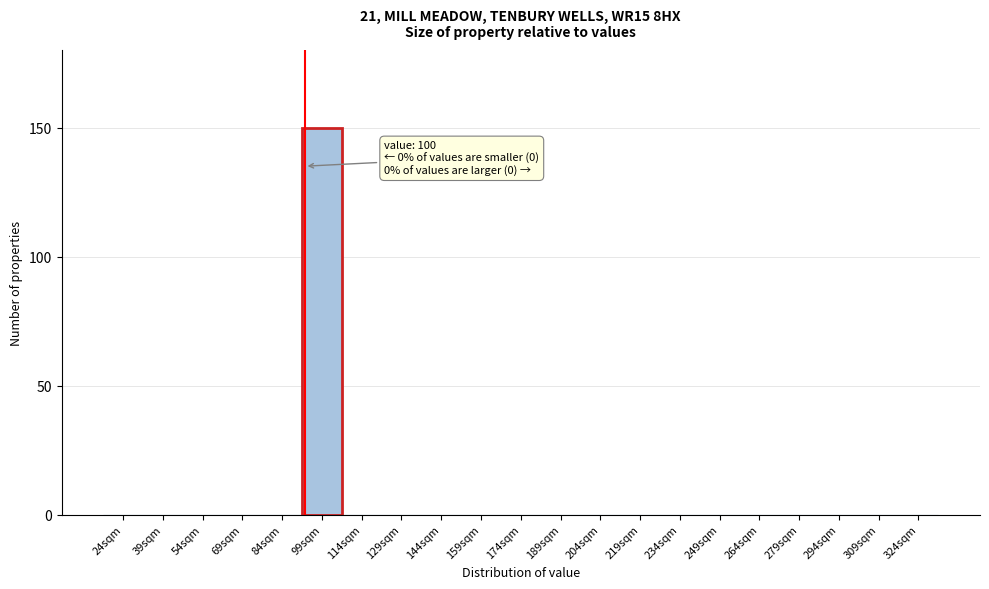

Reading left to right, transcribe all the data shown in this chart.

24sqm=0	39sqm=0	54sqm=0	69sqm=0	84sqm=0	99sqm=150	114sqm=0	129sqm=0	144sqm=0	159sqm=0	174sqm=0	189sqm=0	204sqm=0	219sqm=0	234sqm=0	249sqm=0	264sqm=0	279sqm=0	294sqm=0	309sqm=0	324sqm=0